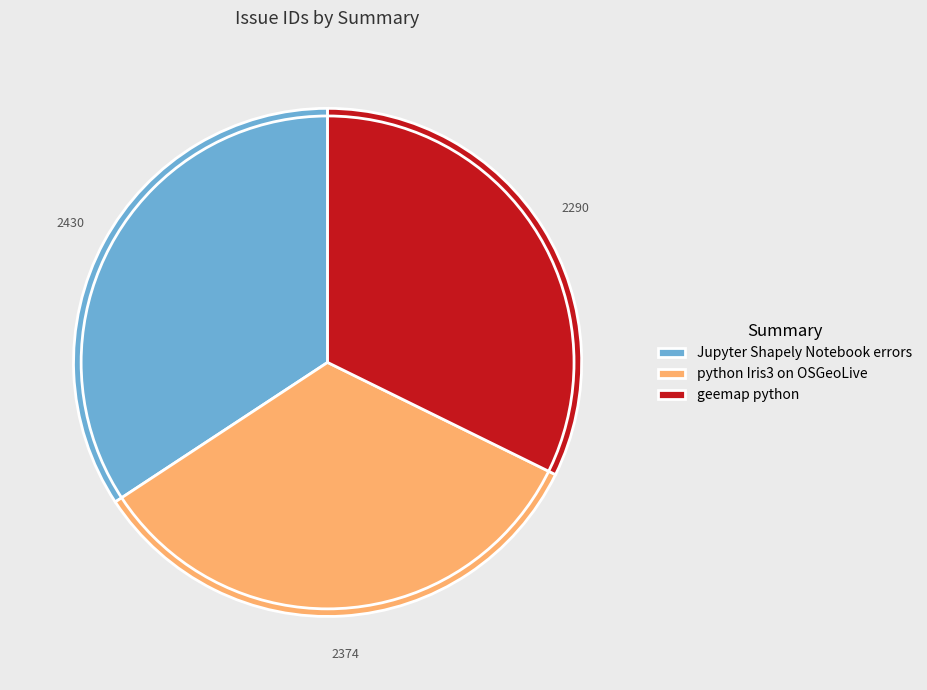

Is it true that geemap python is 32% of the pie?

True